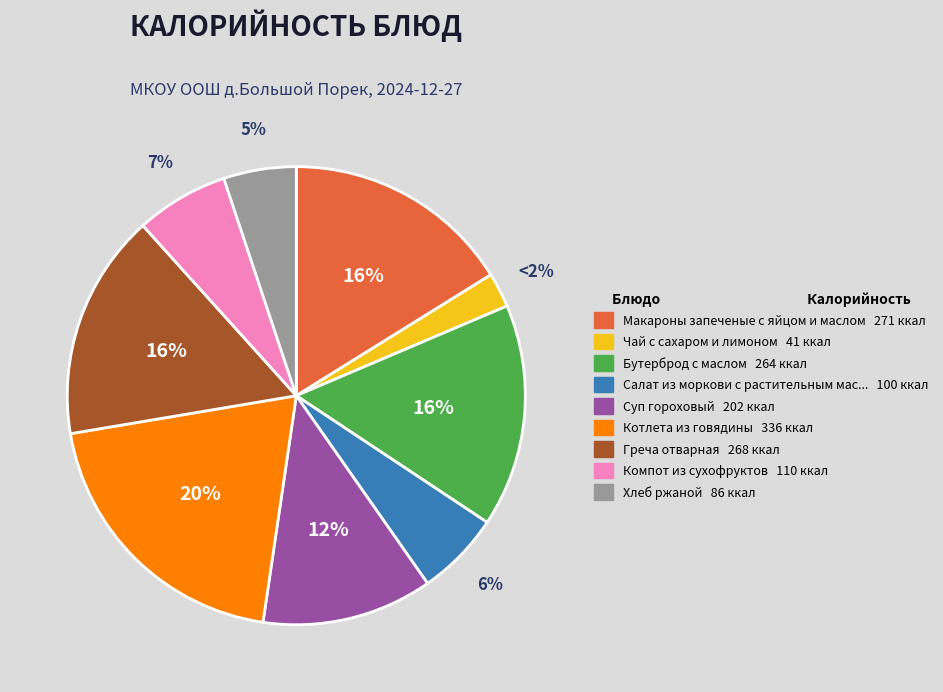

To the nearest percent, what is the average slice percentage?

11%